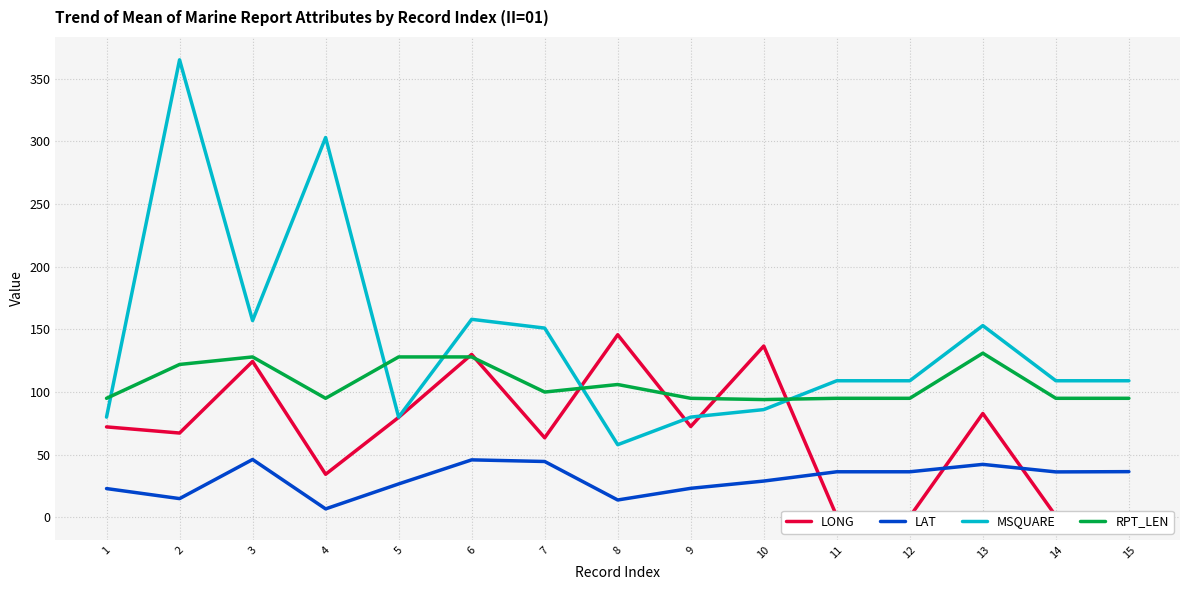

Rank the series by their maximum value, from lowest to highest.

LAT, RPT_LEN, LONG, MSQUARE